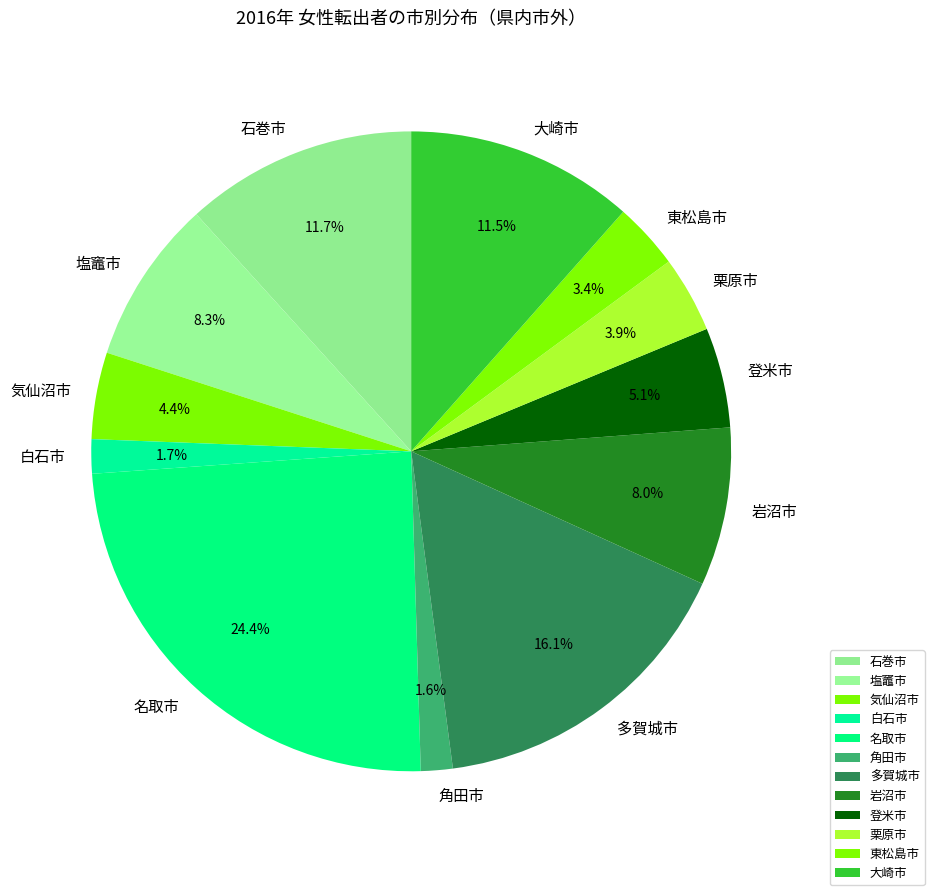

What percentage is the 多賀城市 slice, to the nearest percent?

16%